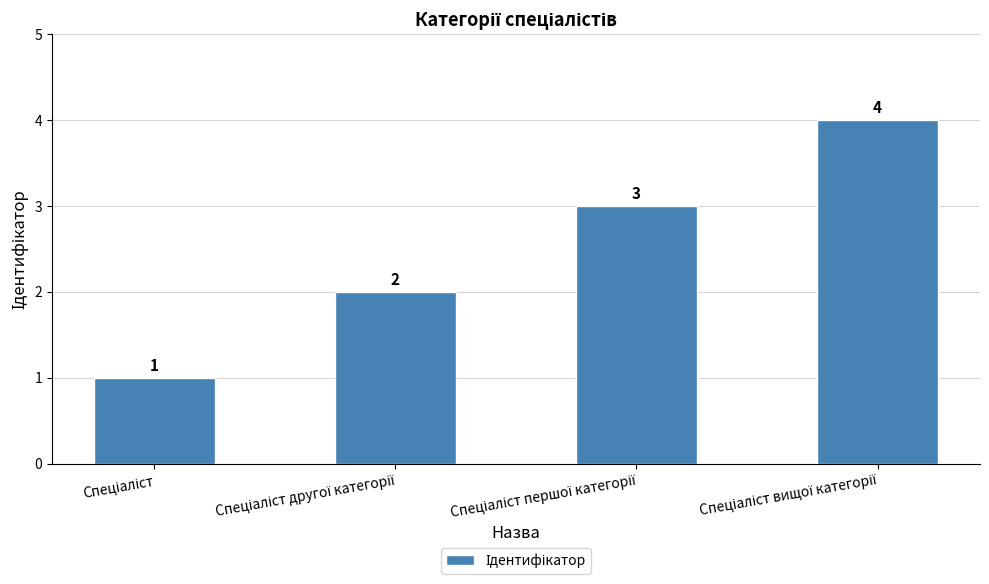

What is the sum of all values?

10